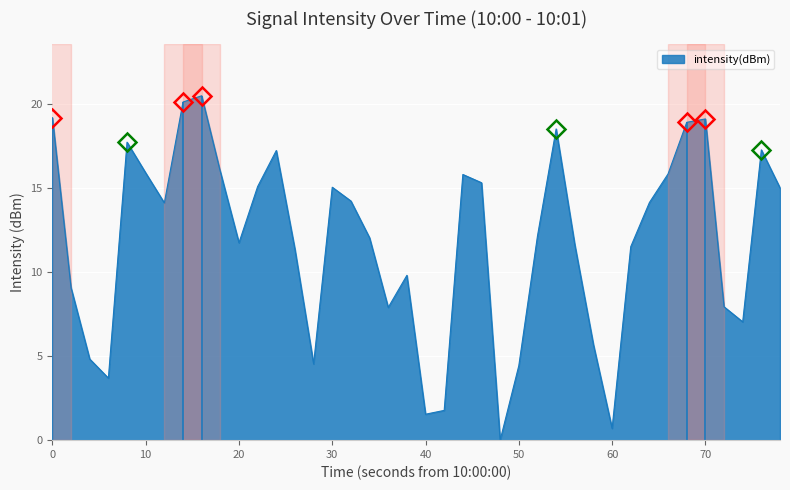

What is the maximum value shown in the chart?

20.5